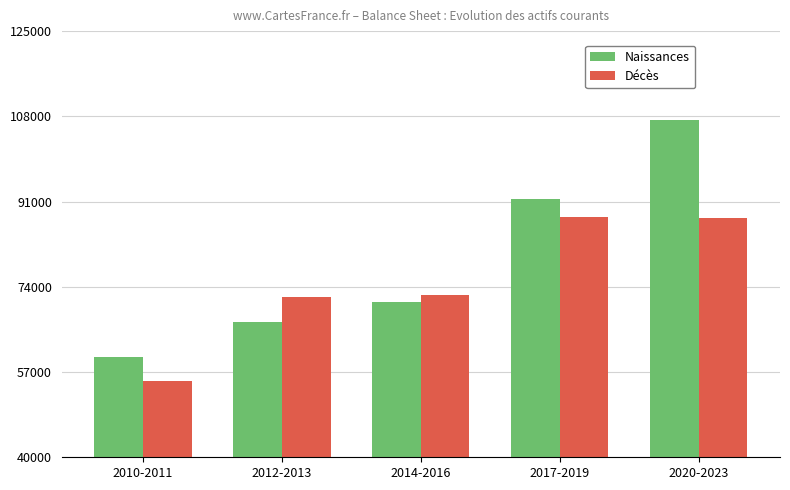

What is the average value of the Décès series?

75032